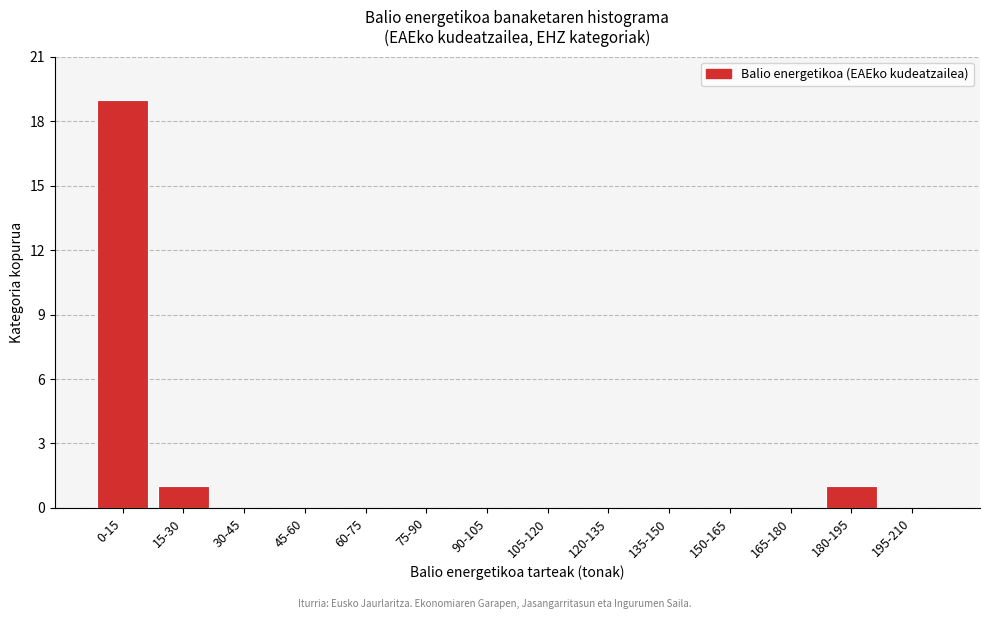

Reading left to right, transcribe all the data shown in this chart.

0-15=19	15-30=1	30-45=0	45-60=0	60-75=0	75-90=0	90-105=0	105-120=0	120-135=0	135-150=0	150-165=0	165-180=0	180-195=1	195-210=0